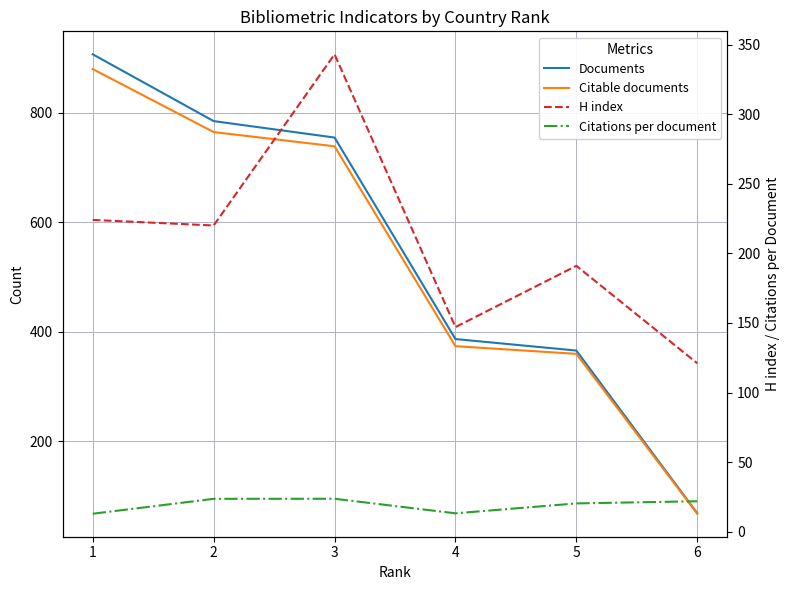

What is the average value of the Citations per document series?

19.2